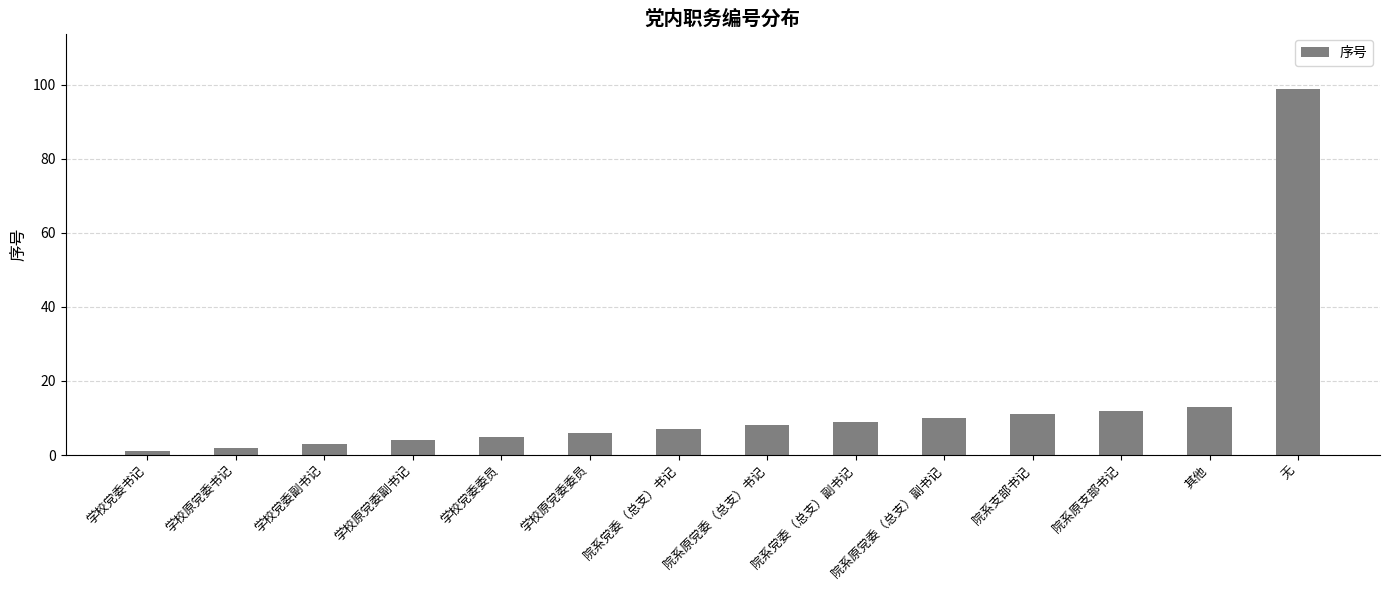

True or false: the data shows 13 at 其他.

True